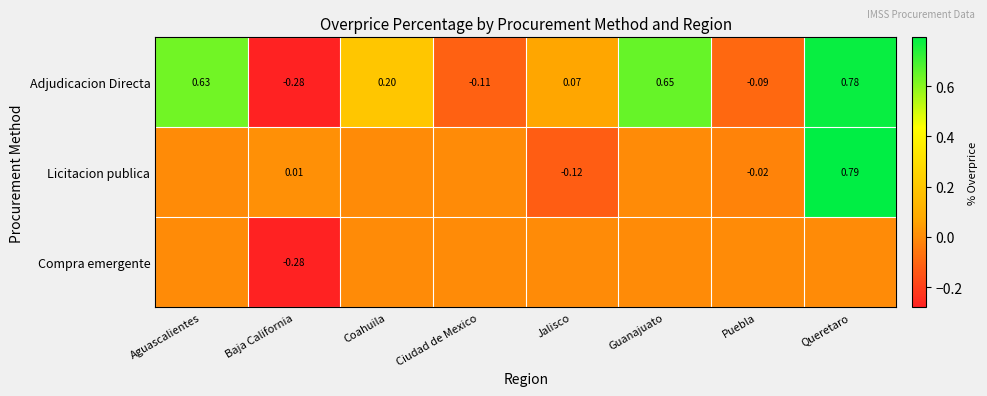

List the labels in order of Adjudicacion Directa value, smallest first.

Baja California, Ciudad de Mexico, Puebla, Jalisco, Coahuila, Aguascalientes, Guanajuato, Queretaro